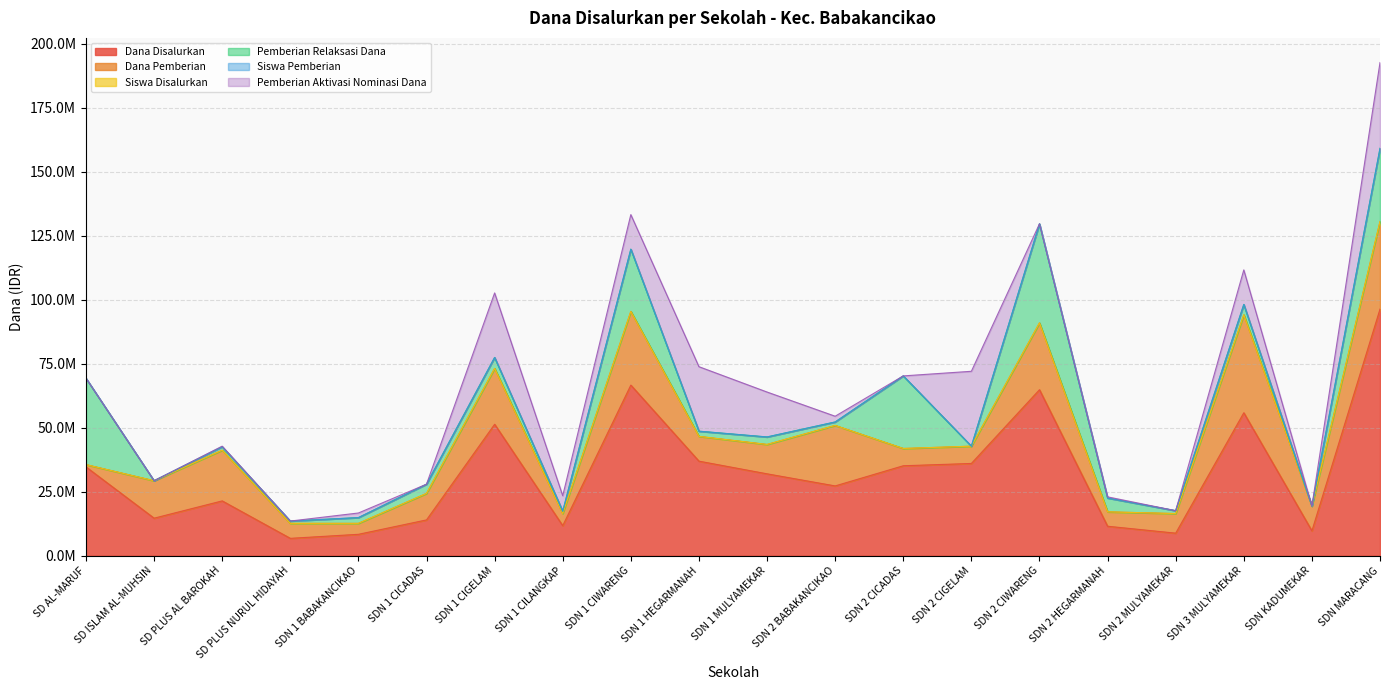

Reading right to left, transcribe all the data shown in this chart.

Dana Disalurkan: 96300000	9675000	55800000	8775000	11475000	64800000	36000000	35100000	27225000	31950000	36900000	66600000	11700000	51300000	13950000	8325000	6750000	21375000	14625000	34650000
Dana Pemberian: 34200000	9675000	38250000	7650000	5625000	26100000	6750000	6750000	23625000	11475000	9675000	28800000	4725000	21825000	10350000	4275000	5850000	19800000	14625000	900000
Siswa Disalurkan: 228	25	131	22	29	150	87	79	65	75	85	148	29	127	35	21	16	52	33	77
Pemberian Relaksasi Dana: 28575000	0	4050000	1125000	5400000	38700000	0	28350000	1350000	2925000	2025000	24300000	900000	4275000	3600000	2250000	900000	1350000	0	33750000
Siswa Pemberian: 87	25	90	18	14	61	20	16	54	28	23	64	11	53	25	11	14	48	33	2
Pemberian Aktivasi Nominasi Dana: 33525000	0	13500000	0	450000	0	29250000	0	2250000	17550000	25200000	13500000	6075000	25200000	0	1800000	0	225000	0	0